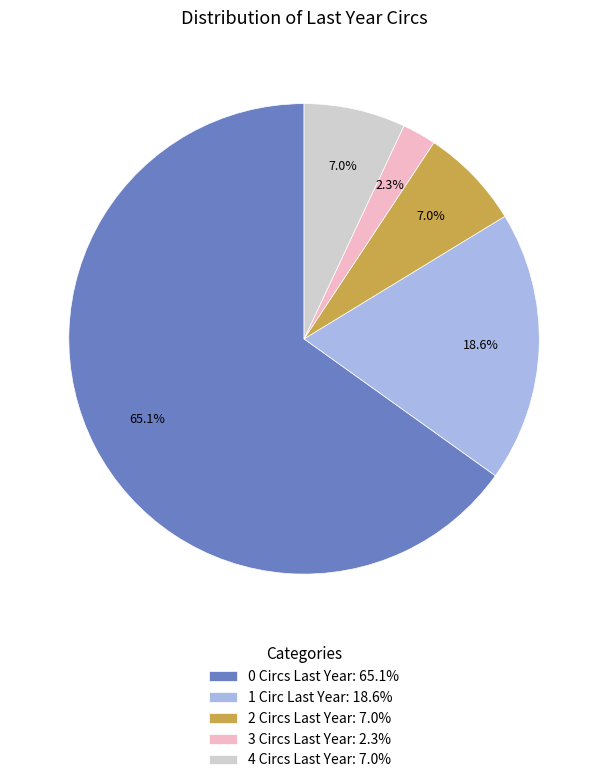

Is there a majority slice in this chart?

Yes